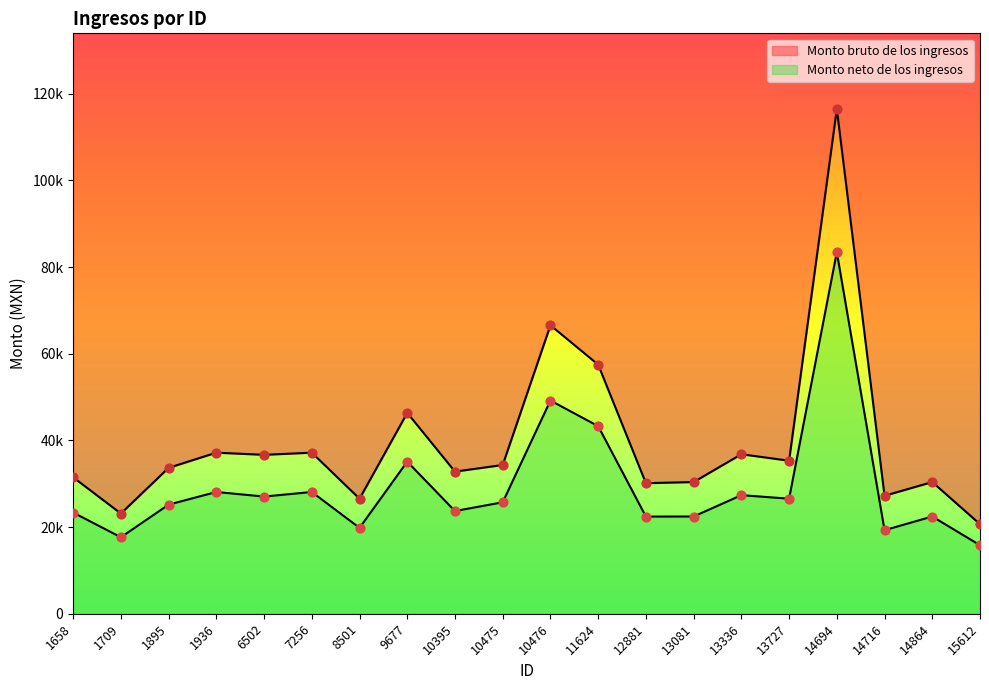

Which series has the widest spread of Y values?

Monto bruto de los ingresos